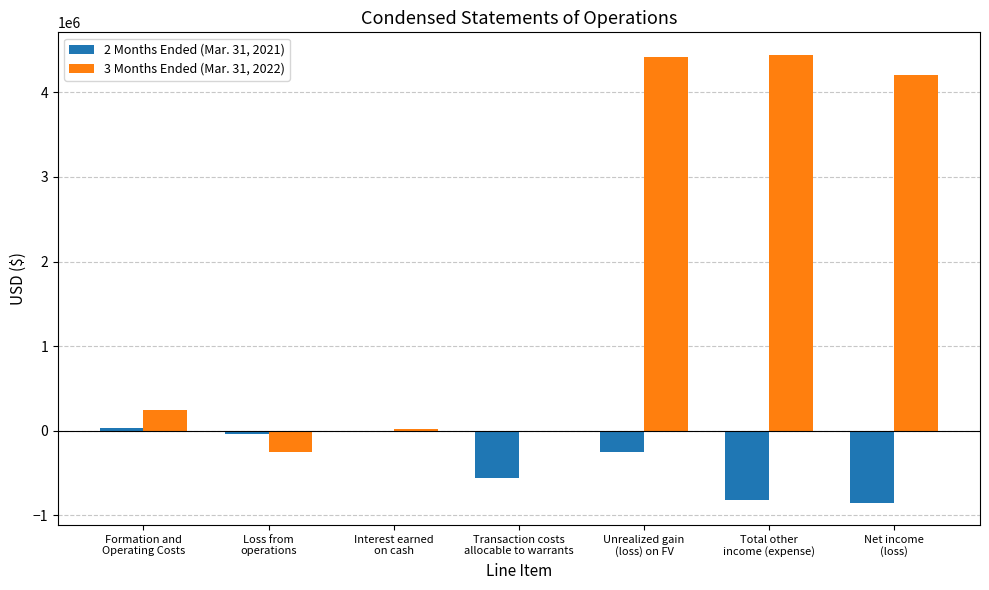

What is the sum of all 2 Months Ended (Mar. 31, 2021) values?

-2476272